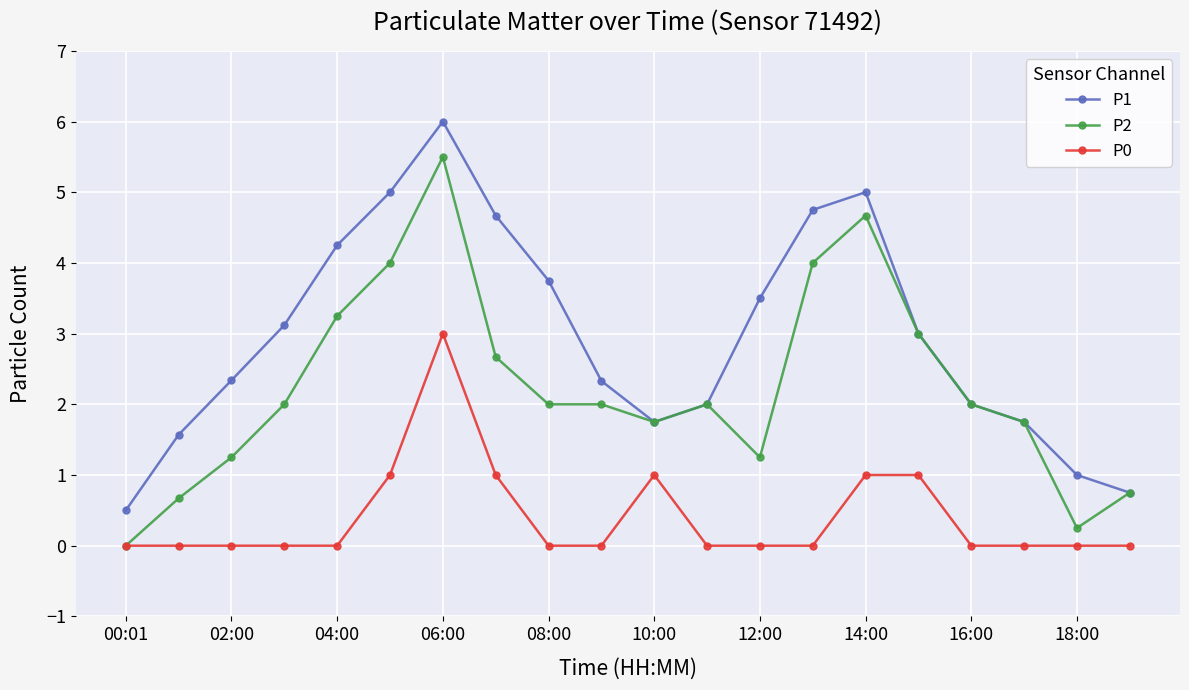

What is the value of the P1 point at the 8th from the left?

4.7